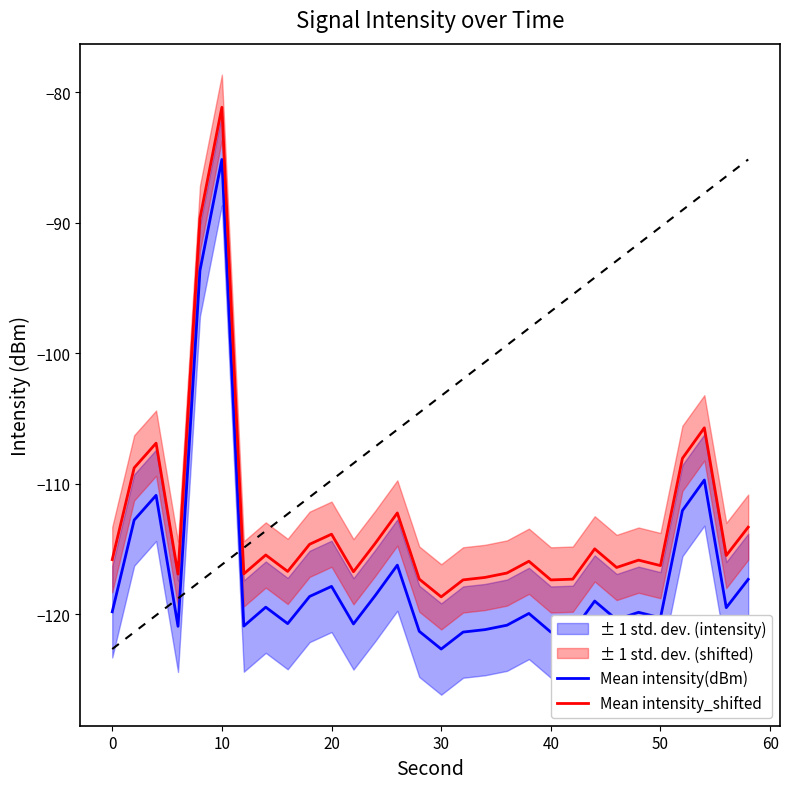

True or false: Mean intensity(dBm) and Mean intensity_shifted intersect in this chart.

False